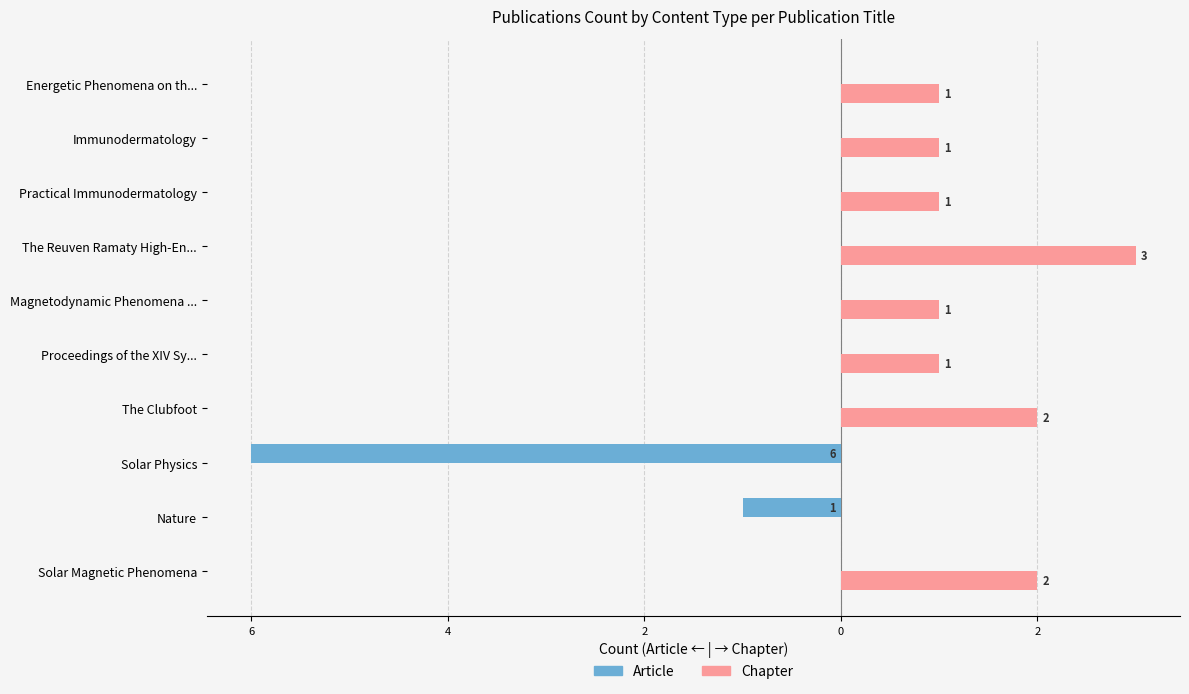

How many Chapter values are between 1 and 2?

7